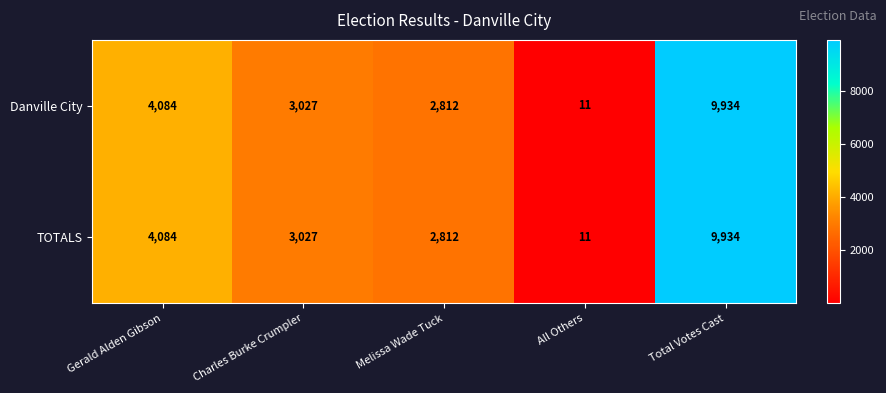

Reading left to right, extract all data points from this chart.

Danville City: Gerald Alden Gibson=4084	Charles Burke Crumpler=3027	Melissa Wade Tuck=2812	All Others=11	Total Votes Cast=9934
TOTALS: Gerald Alden Gibson=4084	Charles Burke Crumpler=3027	Melissa Wade Tuck=2812	All Others=11	Total Votes Cast=9934